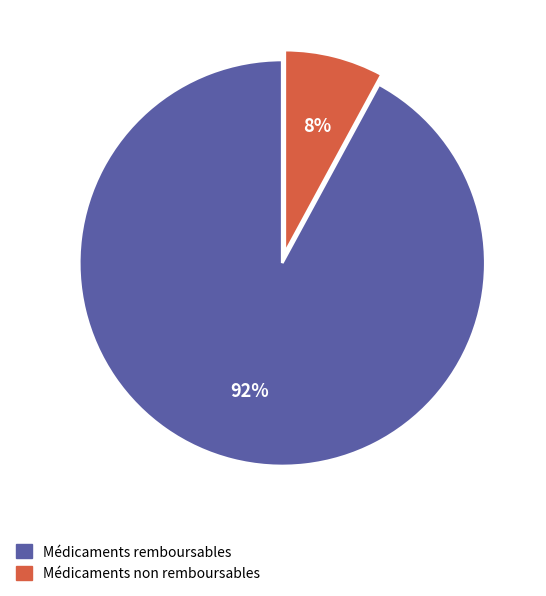

Is there any slice that represents more than half of the pie?

Yes